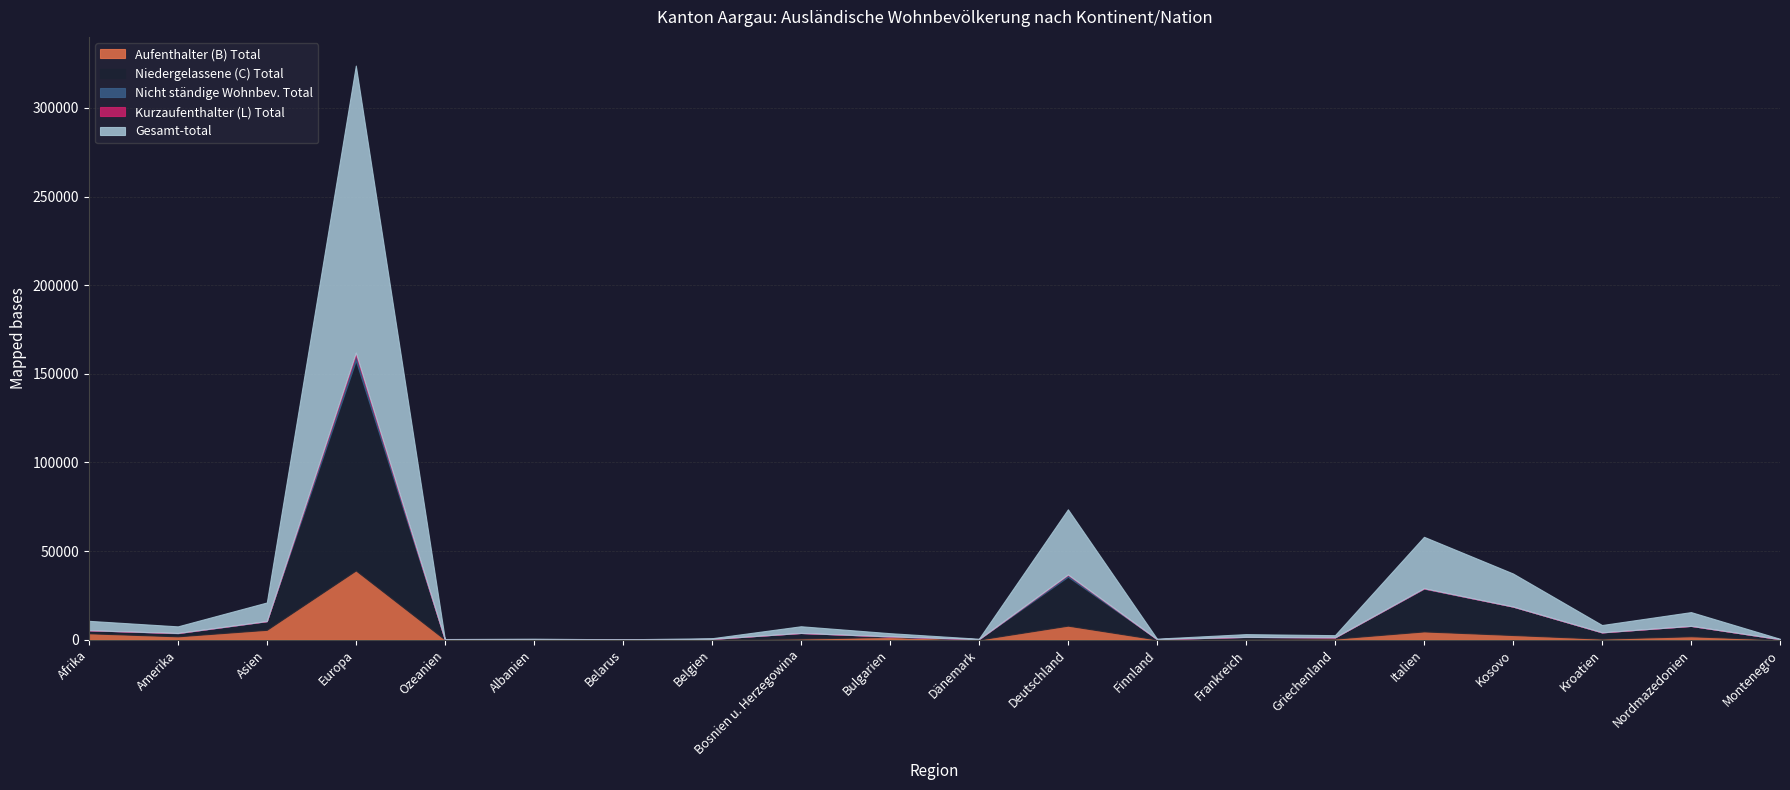

What is the total value across all series at Dänemark?

502